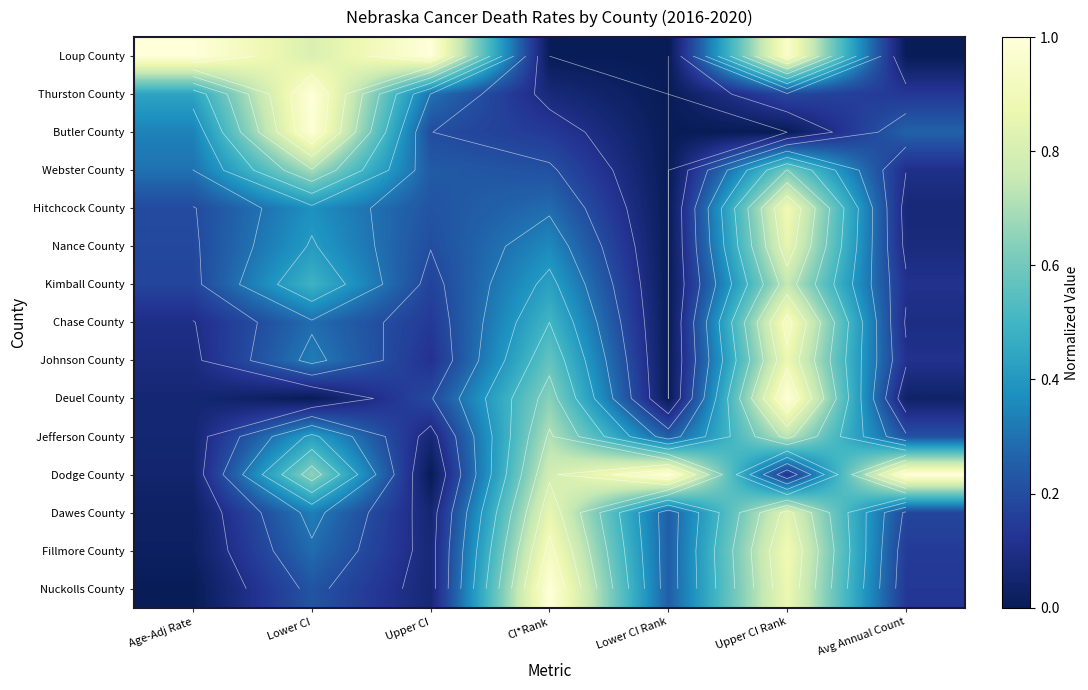

What is the average value of the Nance County series?

0.3